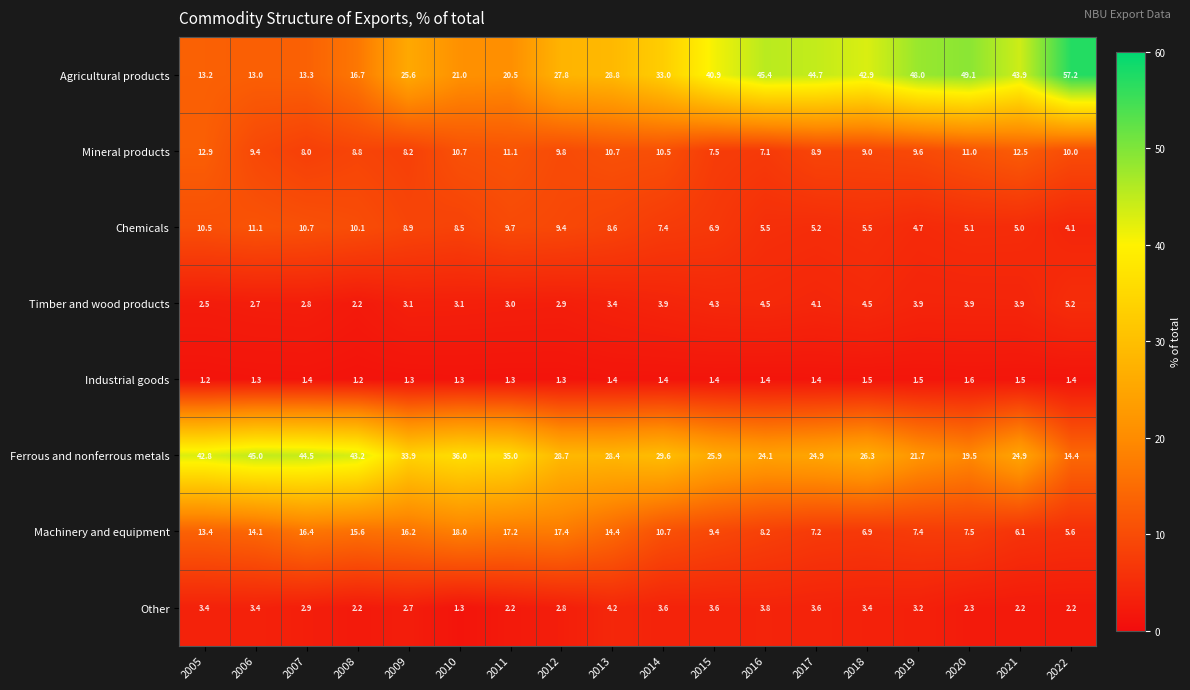

What is the sum of the Agricultural products values at 2020 and 2011?

69.6